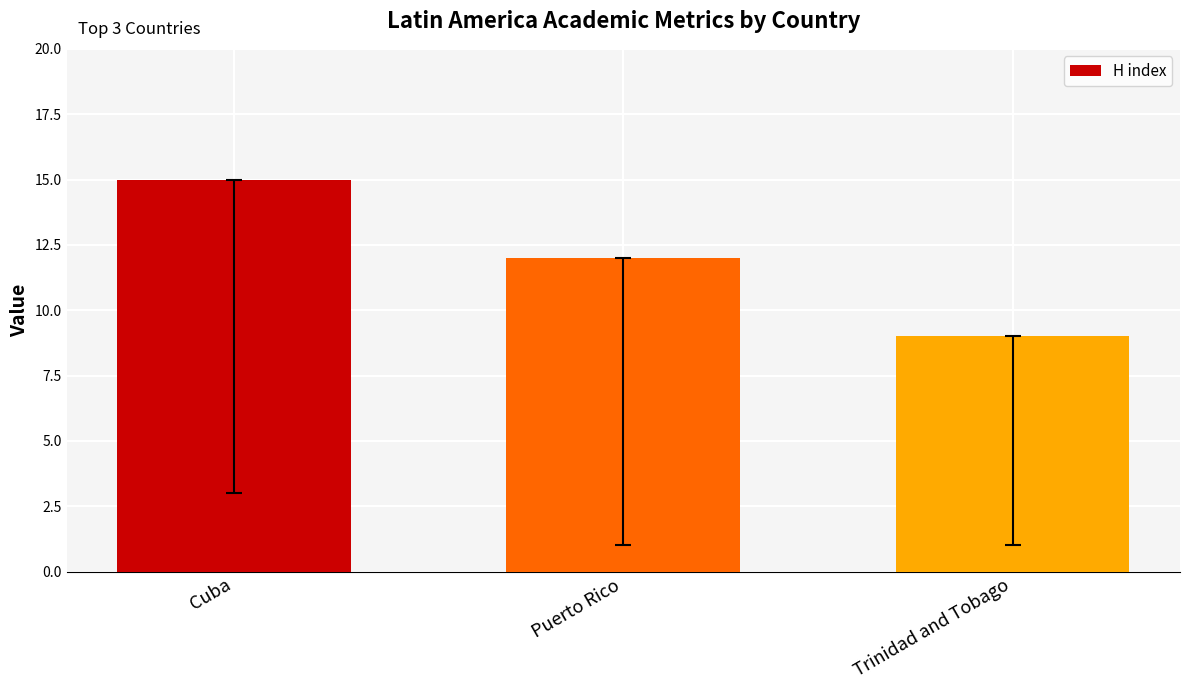

What is the change in value from Puerto Rico to Trinidad and Tobago?

-3